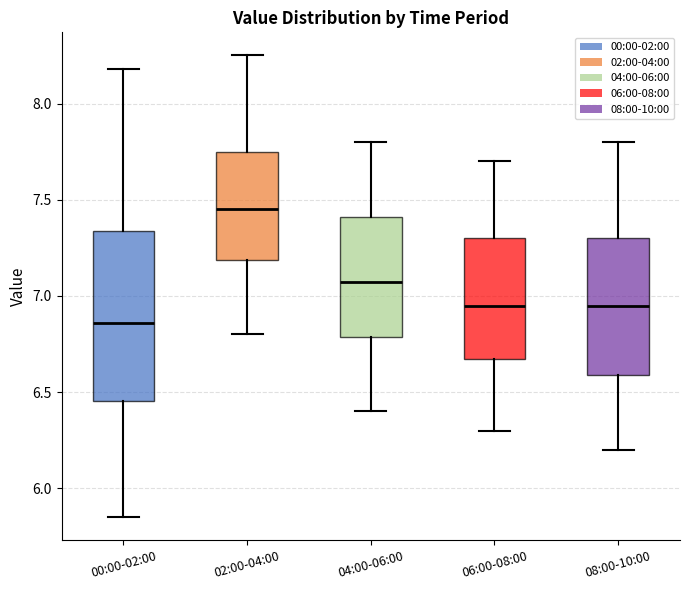

Reading left to right, transcribe this box plot: for each box, give where its median line is, the range the box spans, and where its two whiskers end, as read against the y-axis. The values are not printed on the chart, so give them approximately, as read against the axis.

00:00-02:00: median 6.85, box 6.45 to 7.35, whiskers 5.85 to 8.20
02:00-04:00: median 7.45, box 7.20 to 7.75, whiskers 6.80 to 8.25
04:00-06:00: median 7.10, box 6.80 to 7.40, whiskers 6.40 to 7.80
06:00-08:00: median 6.95, box 6.70 to 7.30, whiskers 6.30 to 7.70
08:00-10:00: median 6.95, box 6.60 to 7.30, whiskers 6.20 to 7.80